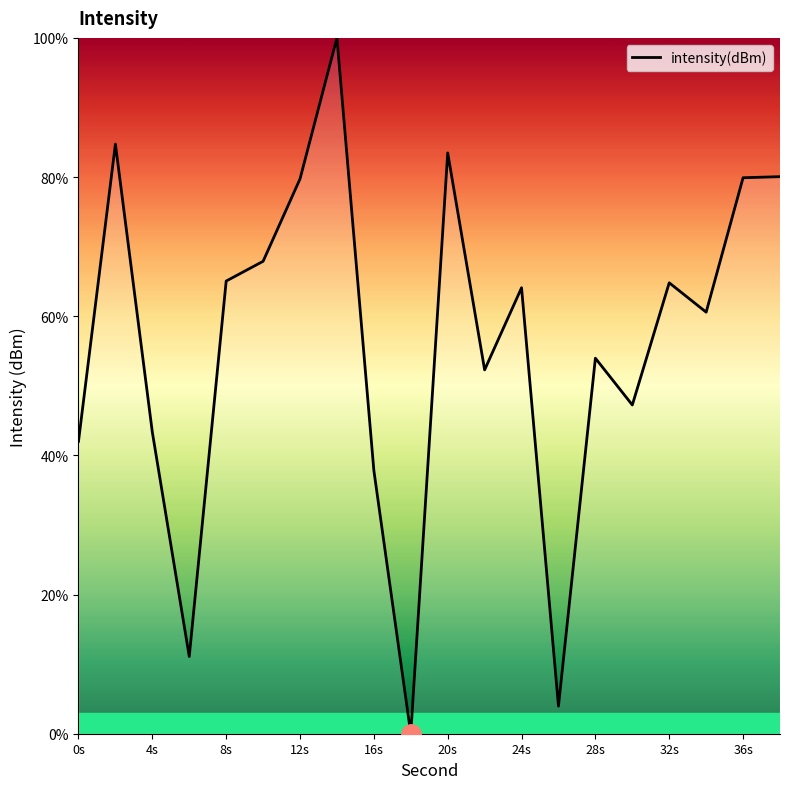

What is the greatest value displayed?

100.0